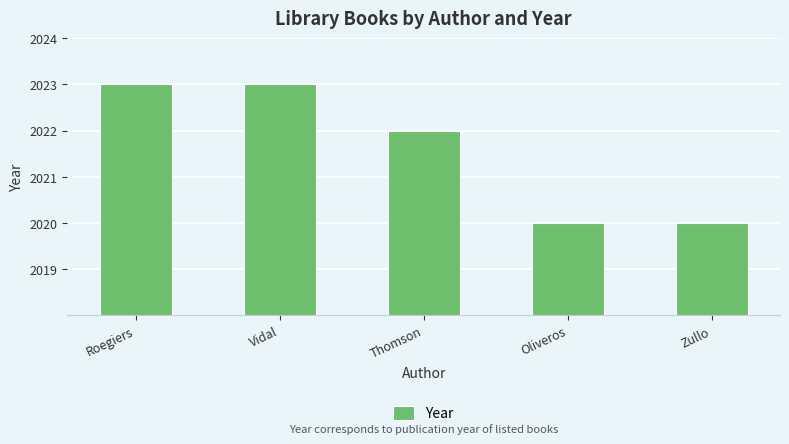

What is the difference between the maximum and minimum values?

3